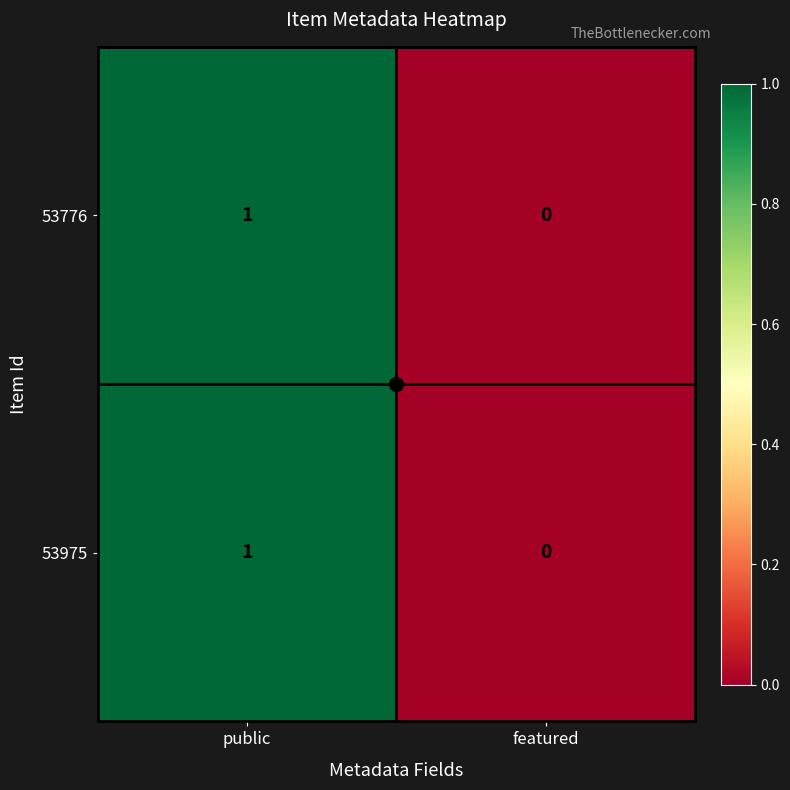

At which category is the sum across all series the highest?

public